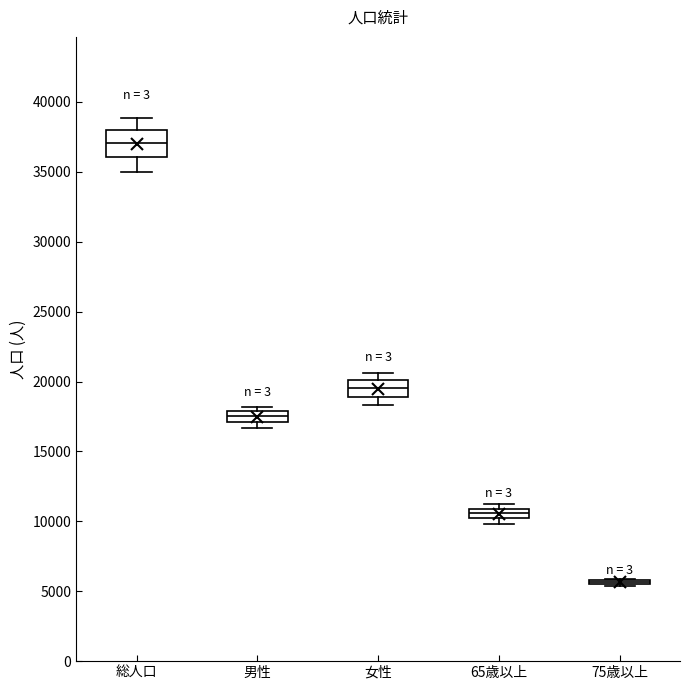

Comparing the boxes themselves (not the whiskers), which one is the tallest?

総人口